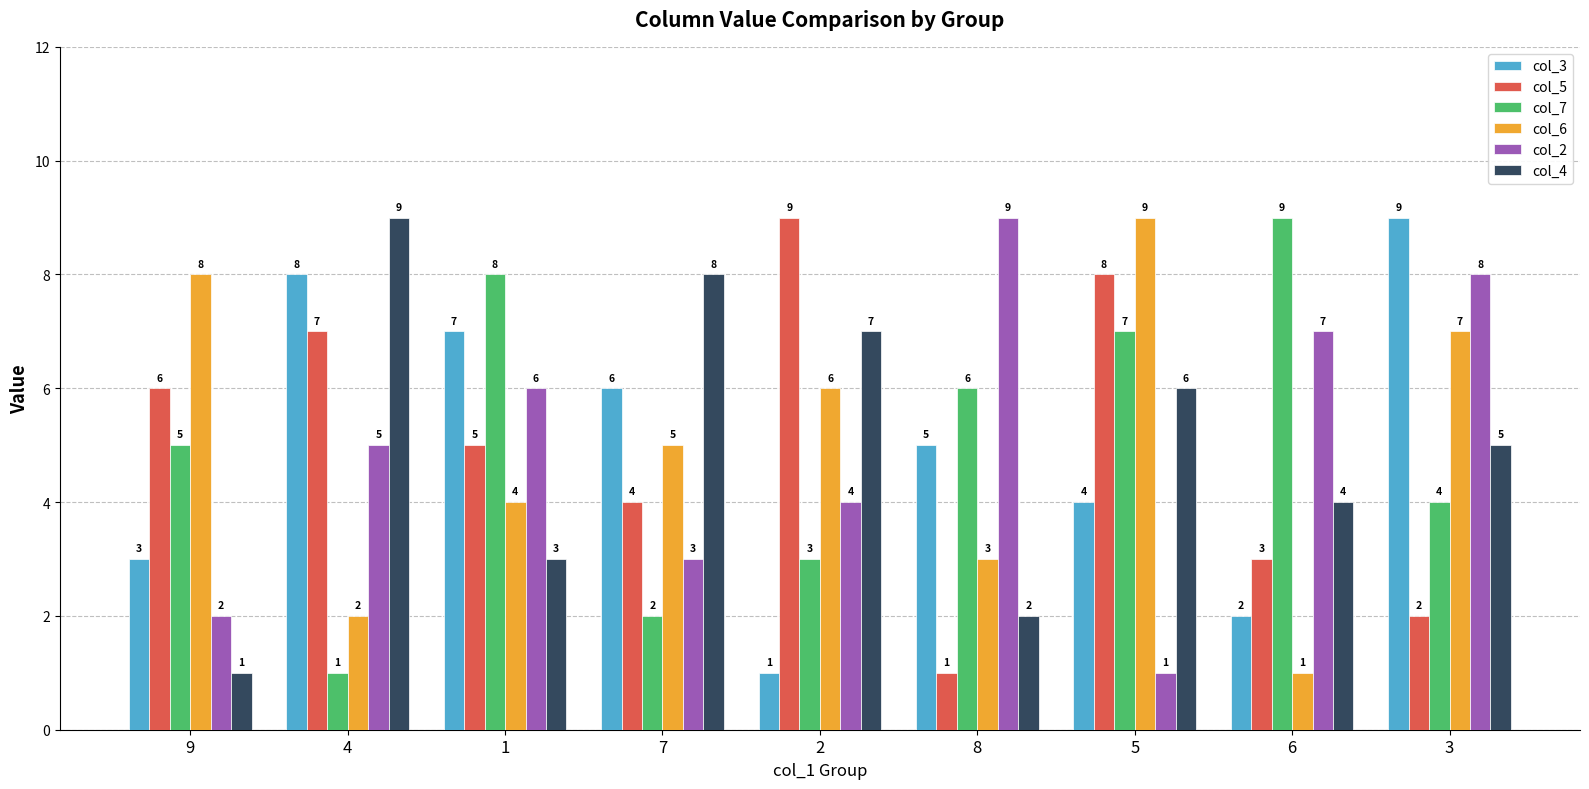

What is the average value of the col_4 series?

5